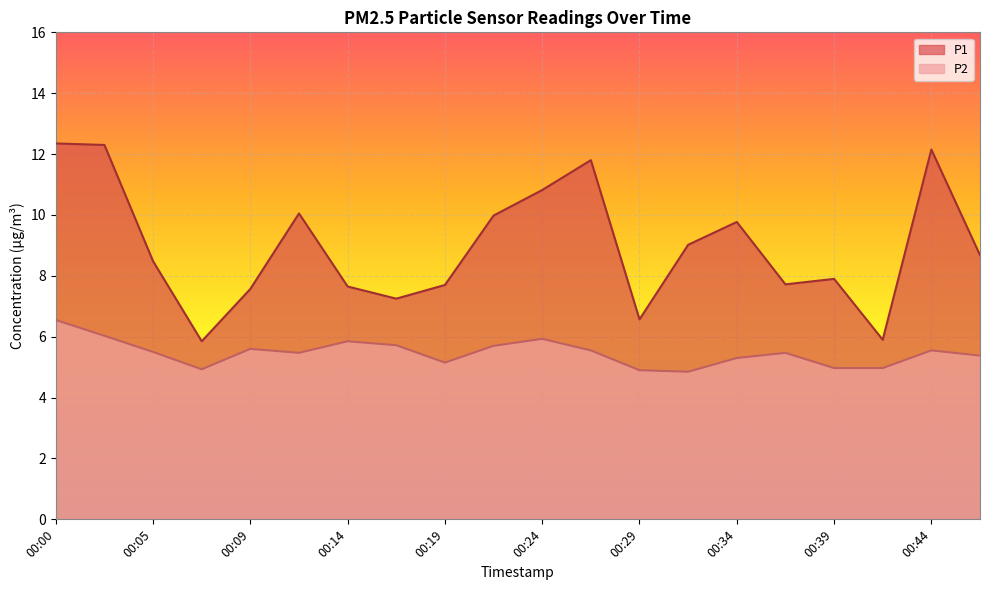

What is the average value of the P2 series?

5.5